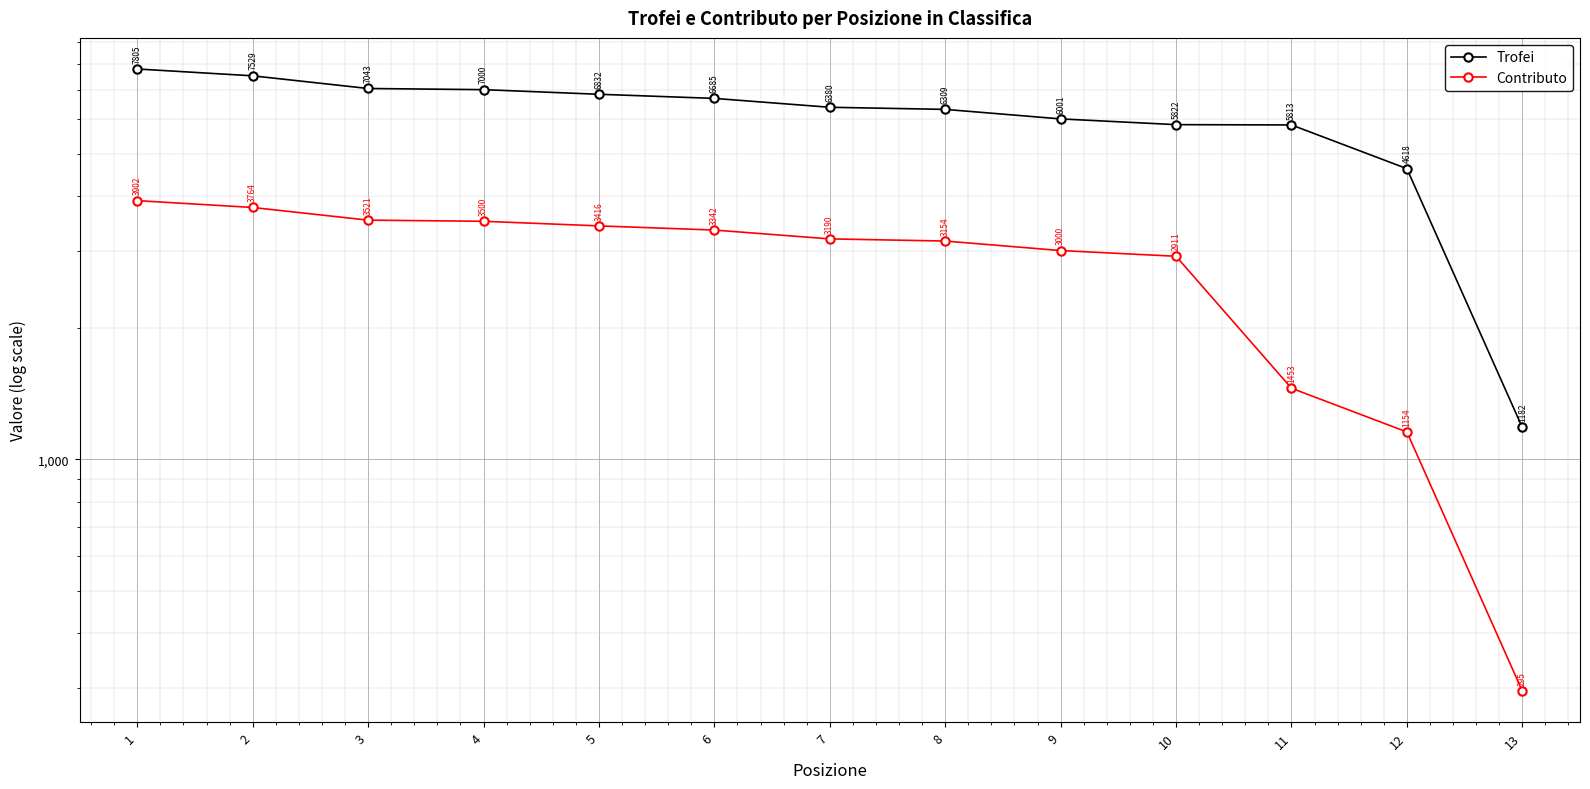

What is the value of the Trofei point at the 2nd from the left?

7529